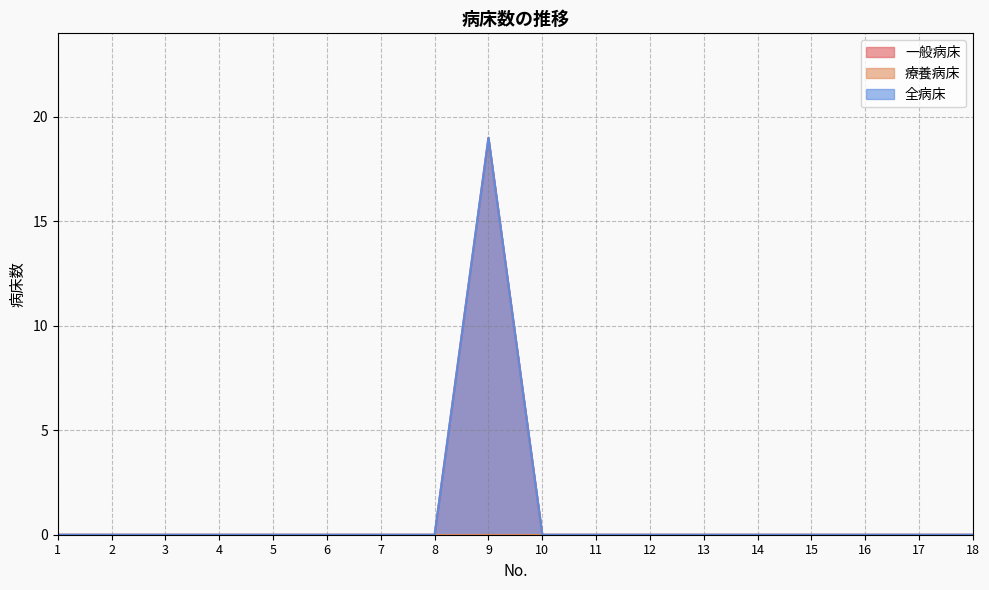

At which label does 一般病床 reach its minimum?

1